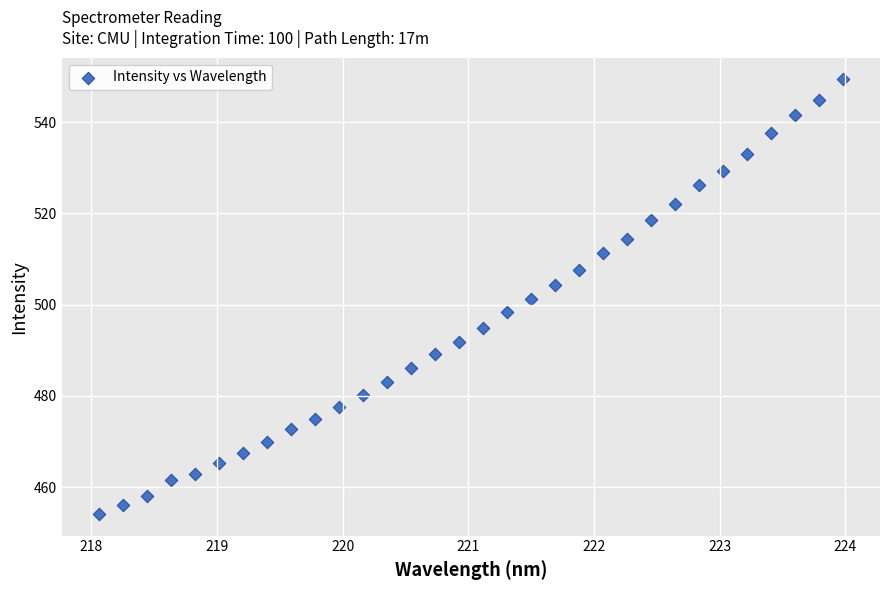

What is the range of Y values (max minus min)?

95.2